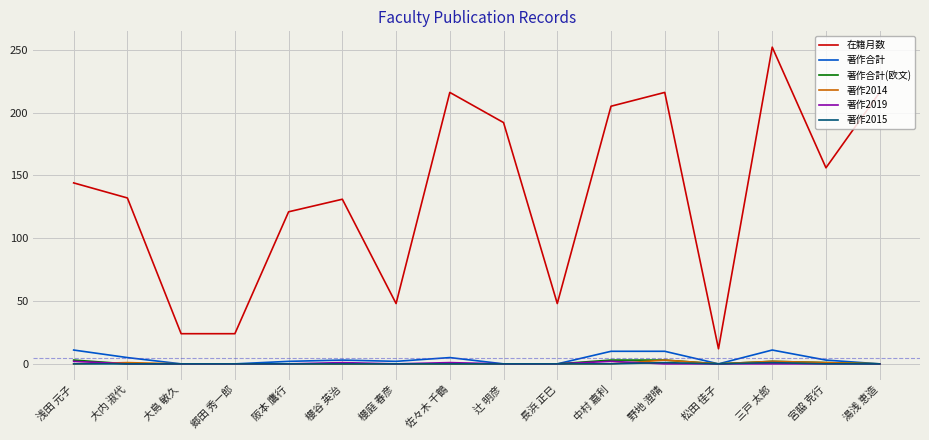

How many lines are shown in the chart?

6